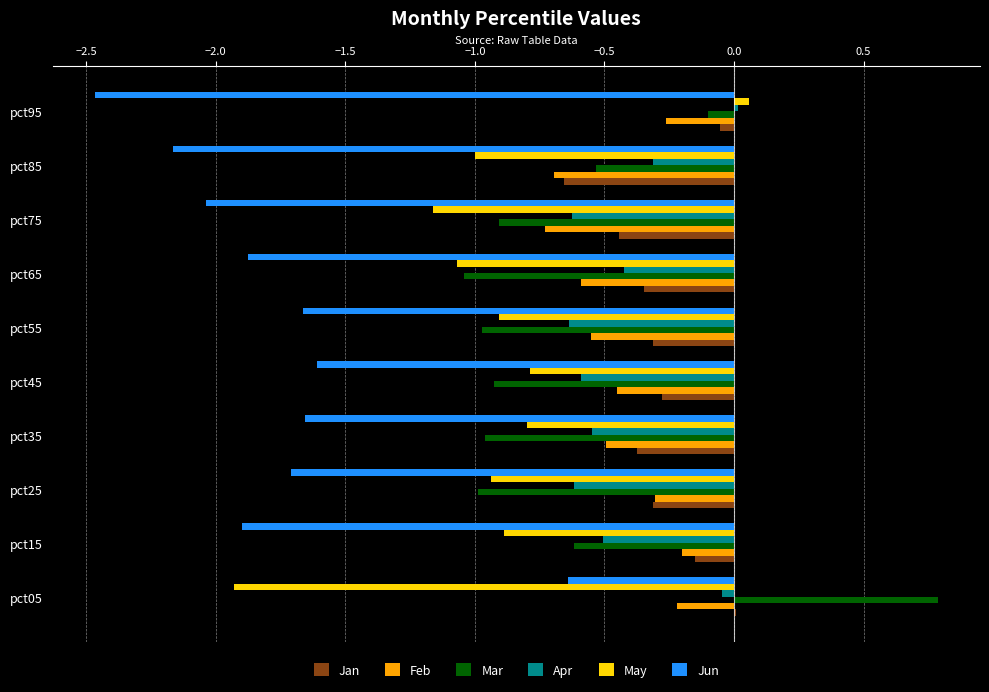

At which category does the chart reach its peak across all series?

pct05